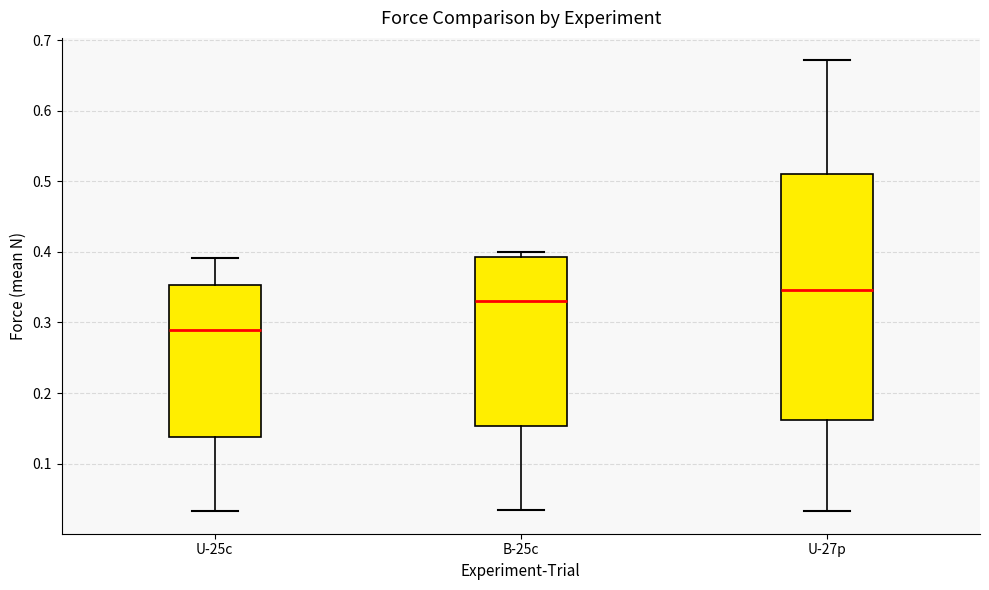

Which box's median line is the highest?

U-27p